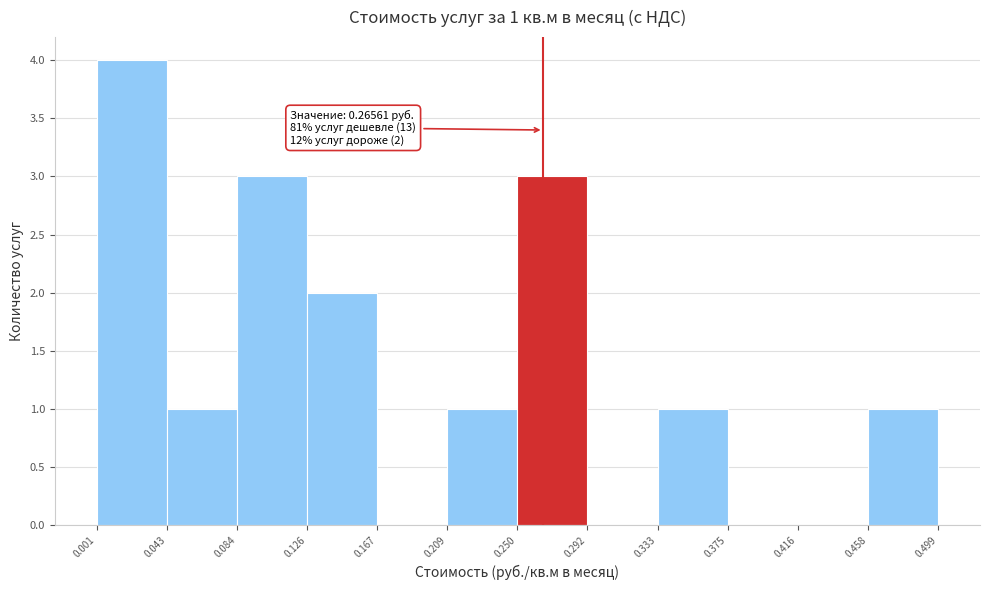

Over which range of the x-axis is the bar tallest?

0.001 to 0.043